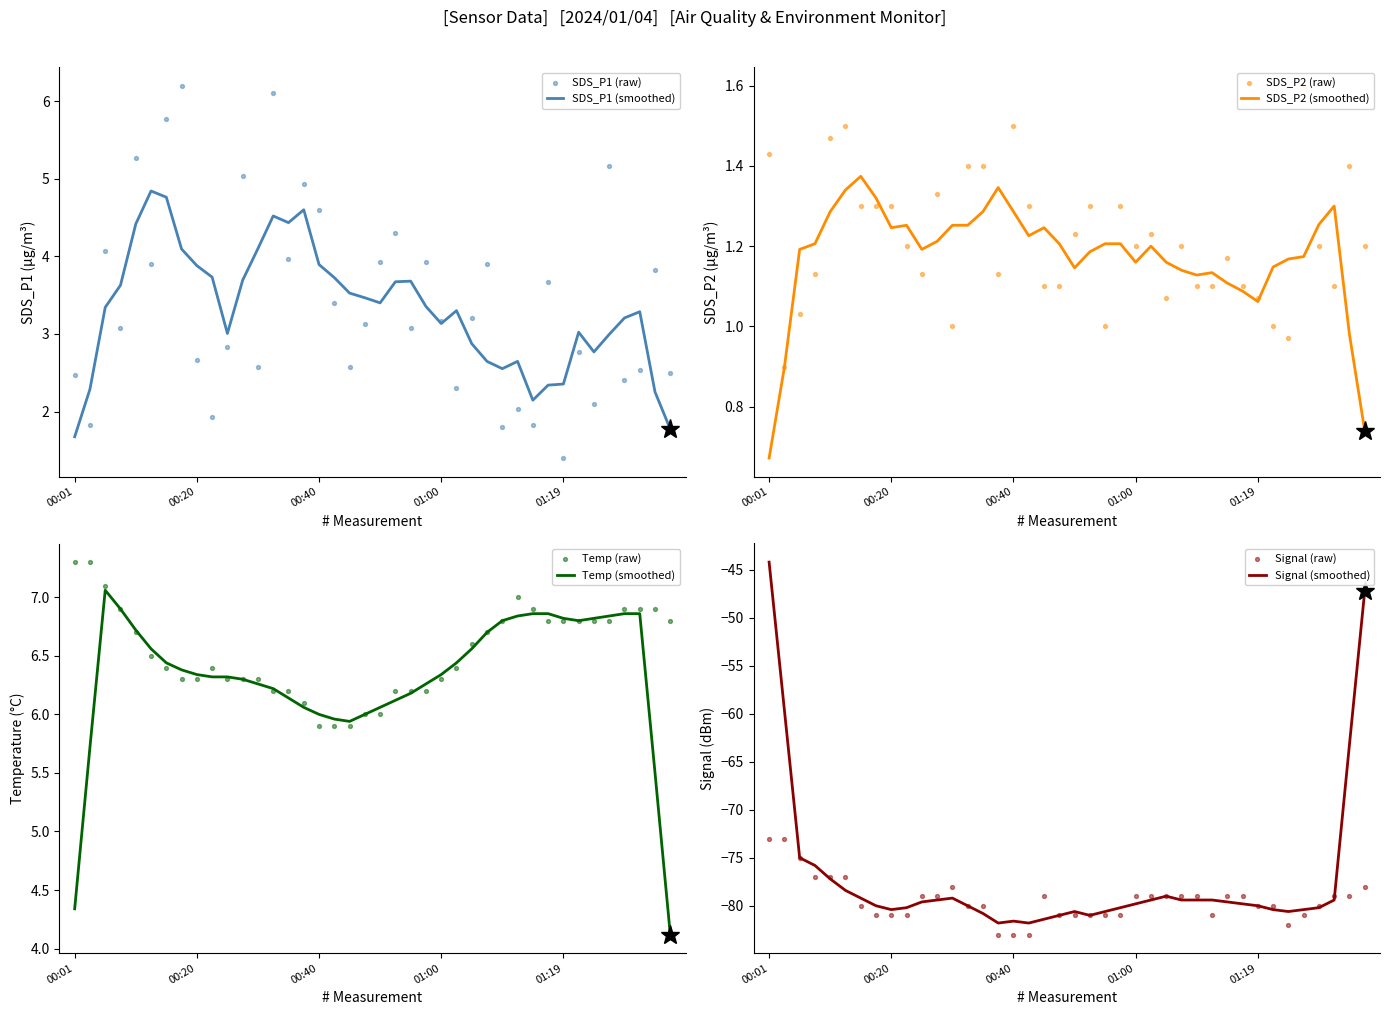

What are all the series names shown in the legend?

SDS_P1, SDS_P2, Temp, Signal